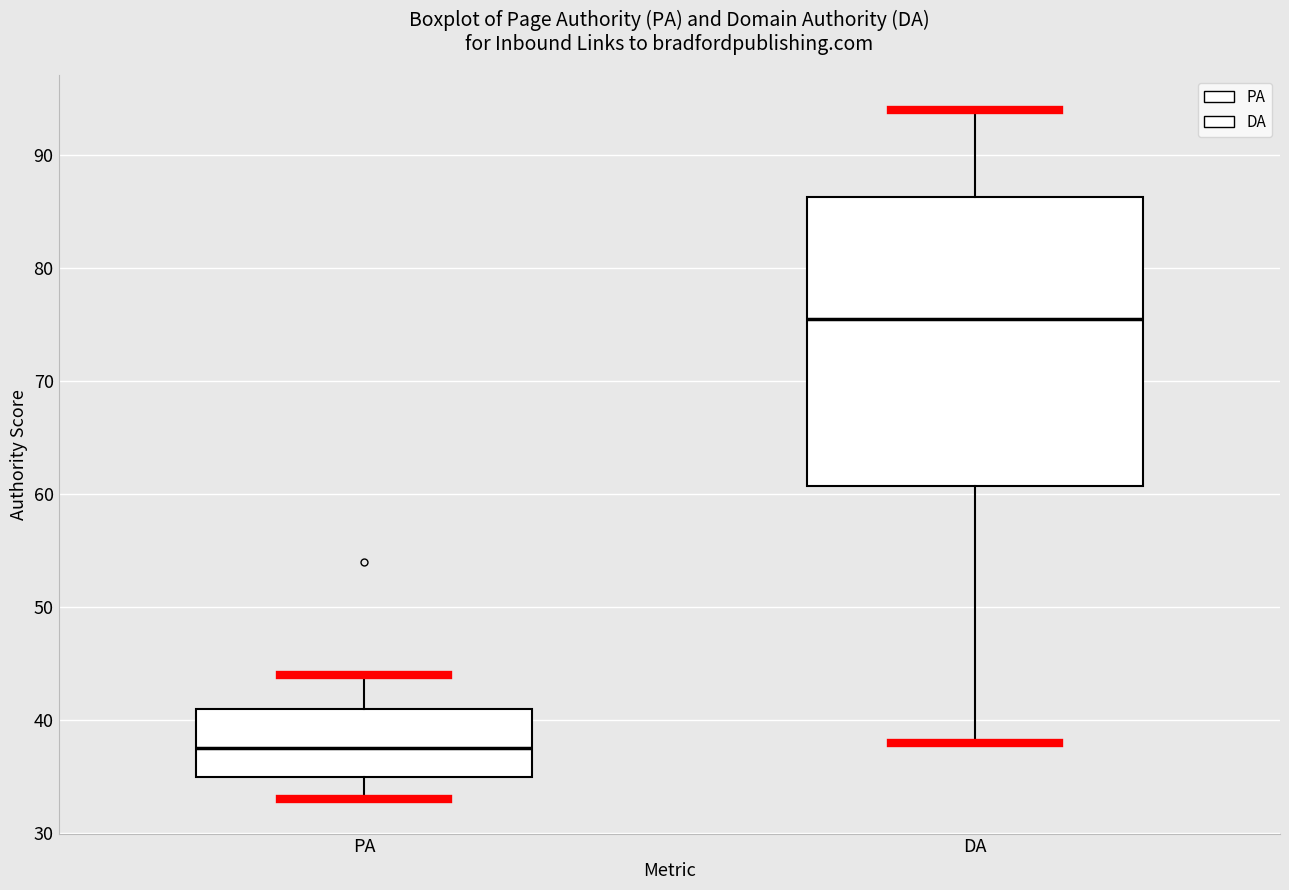

Which box has the highest median line?

DA